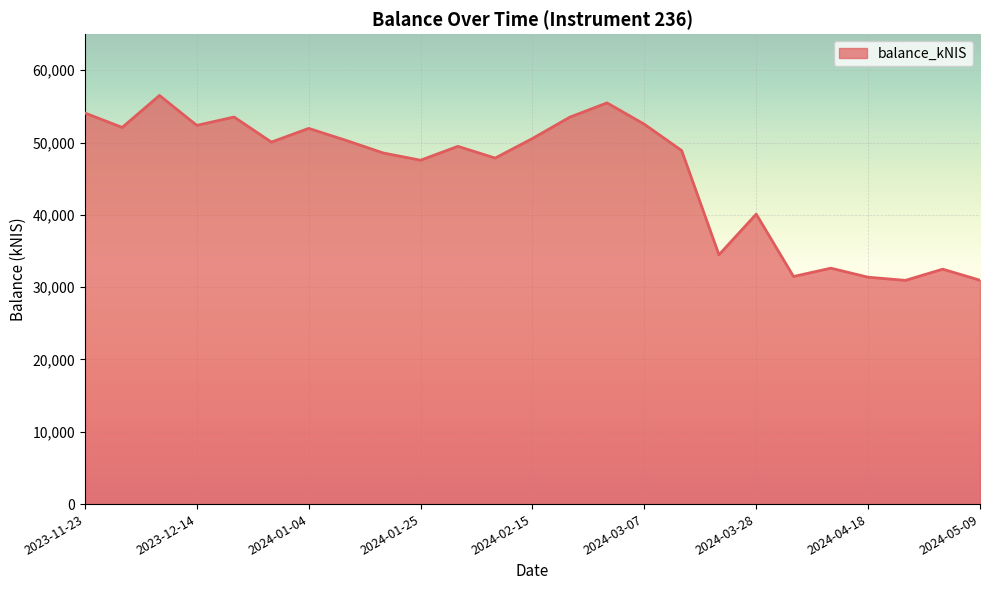

What is the difference between the maximum and minimum values?

25570.4